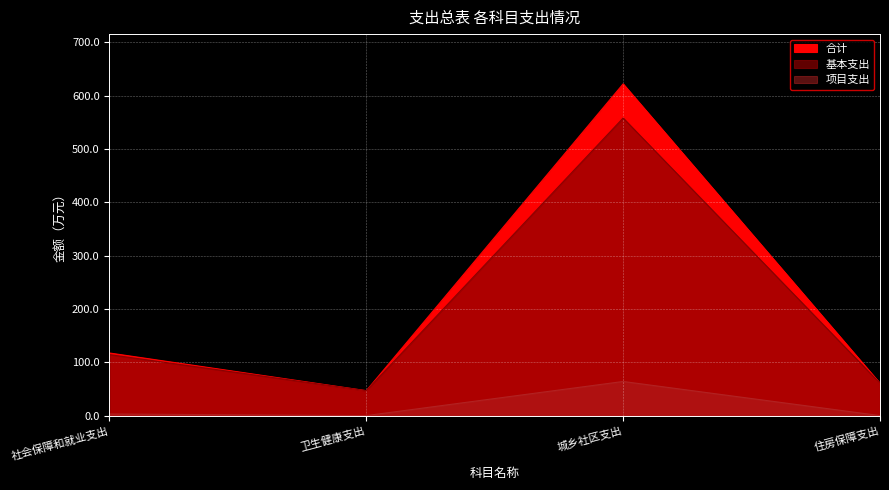

Between 卫生健康支出 and 社会保障和就业支出, which is larger?

社会保障和就业支出